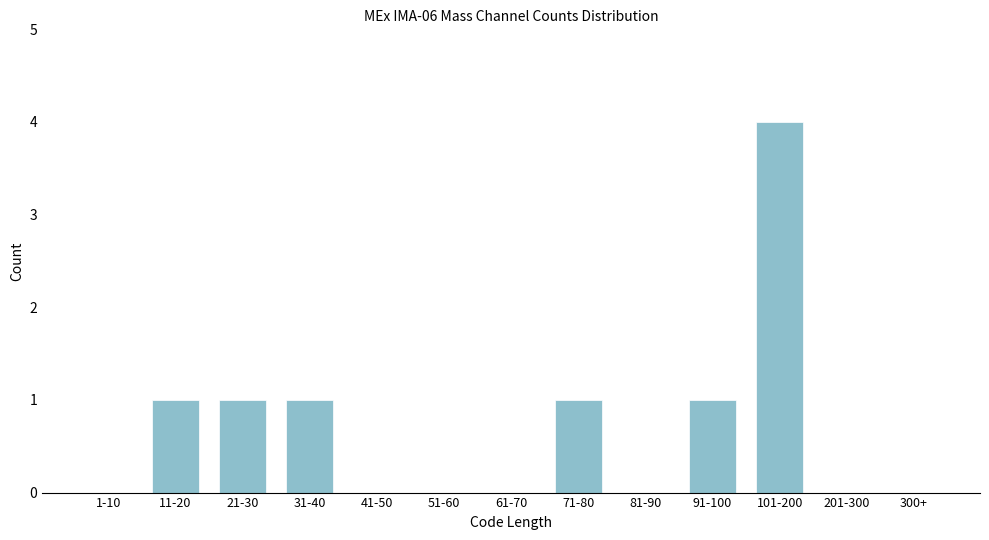

Reading left to right, extract all data points from this chart.

1-10=0	11-20=1	21-30=1	31-40=1	41-50=0	51-60=0	61-70=0	71-80=1	81-90=0	91-100=1	101-200=4	201-300=0	300+=0